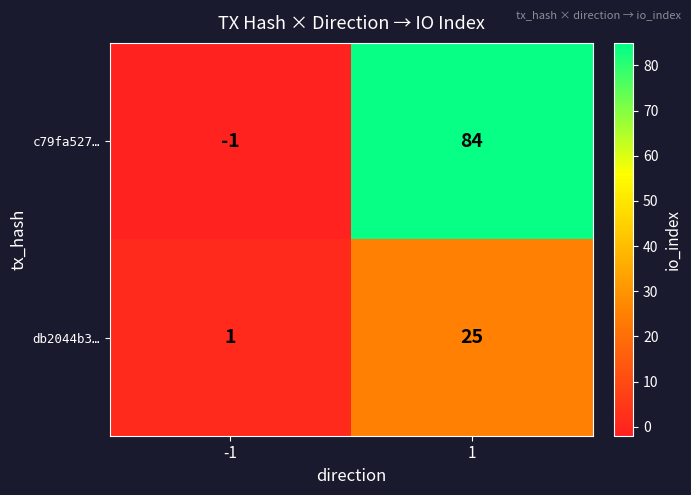

The db2044b3… series shows 2 at -1. True or false?

False